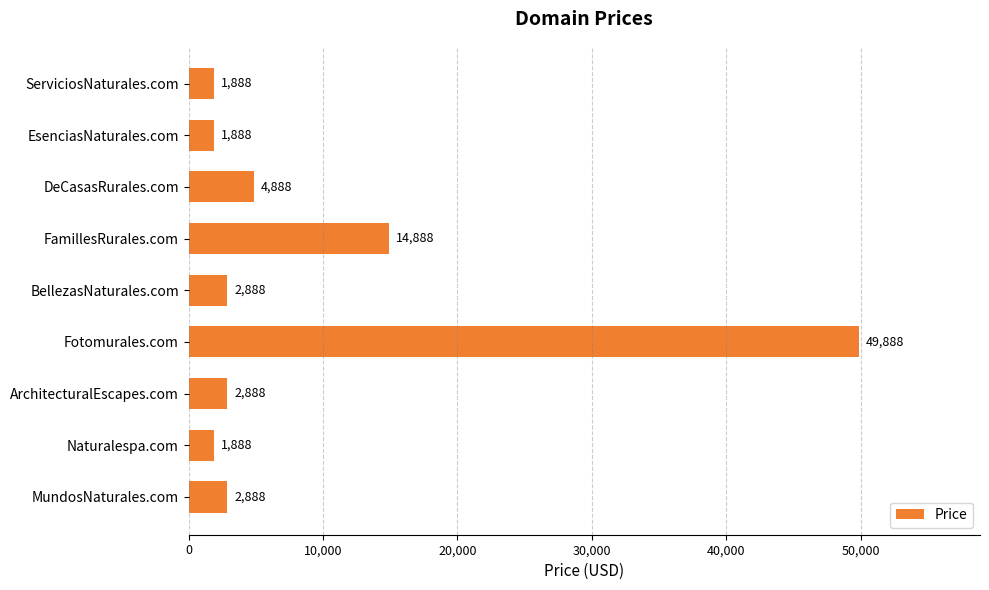

What is the difference between the maximum and minimum values?

48000